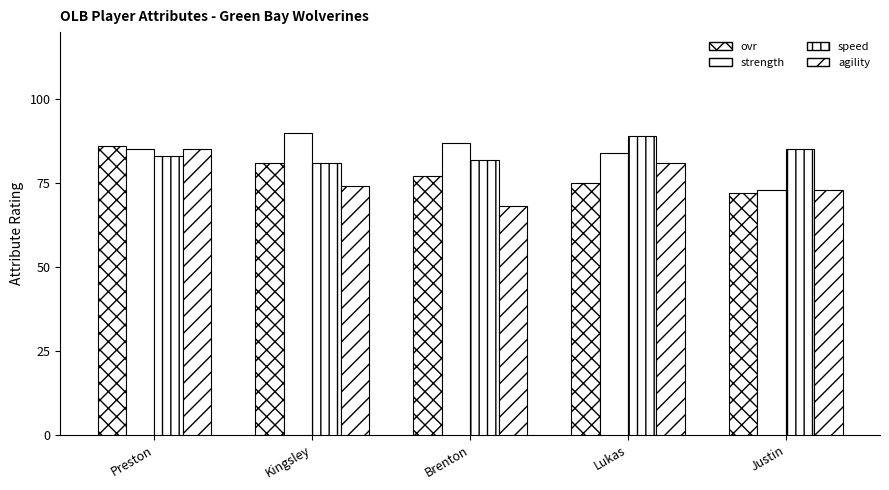

Read the agility value at Brenton, to the nearest 10.

70